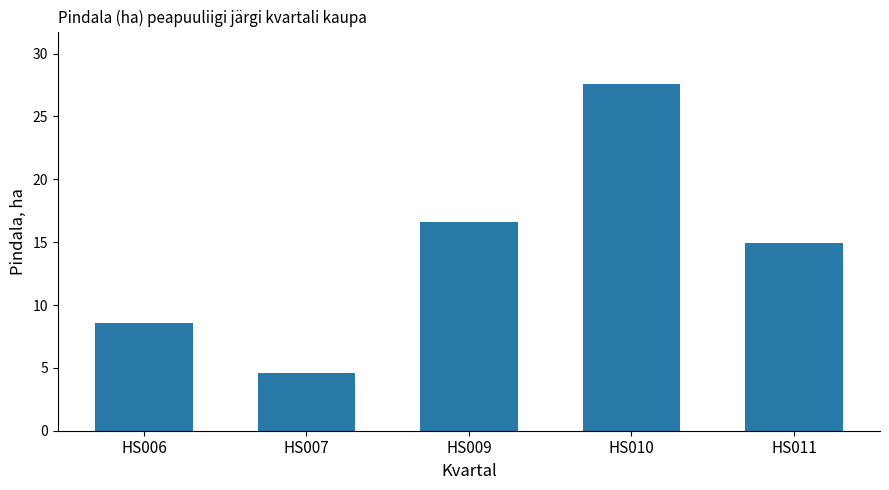

What is the value of the 3rd bar from the left?

16.6